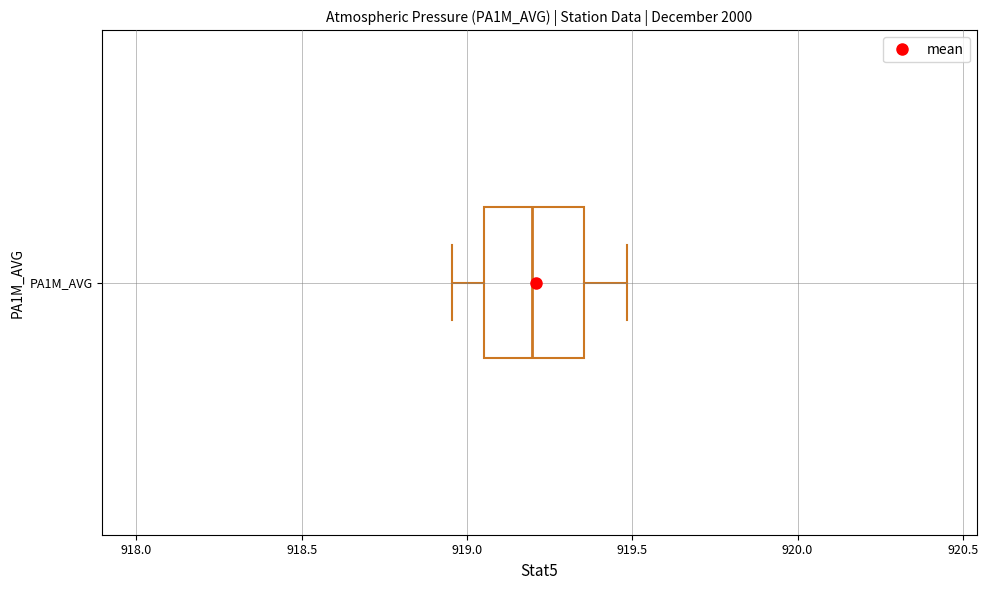

Read this box plot against the x-axis: the position of the median line, the range covered by the box, and the ends of both whiskers. The values are not printed on the chart, so give them approximately, as read against the axis.

median 919.20, box 919.05 to 919.35, whiskers 918.95 to 919.50